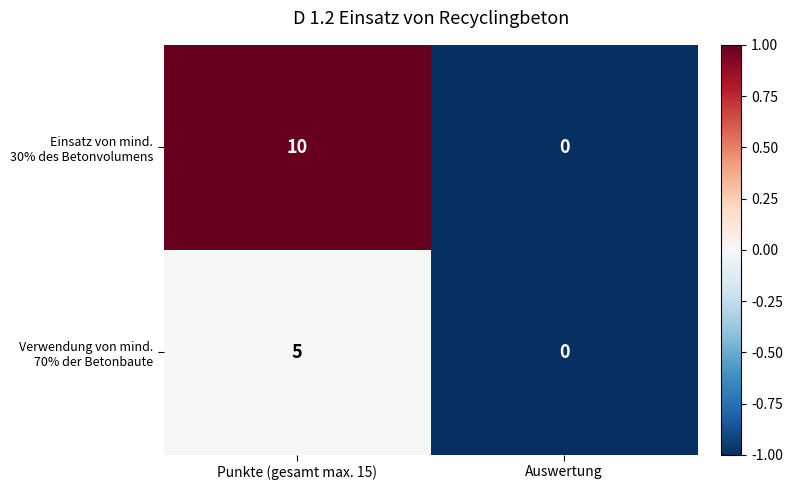

Which label corresponds to the smallest value in the chart?

Auswertung